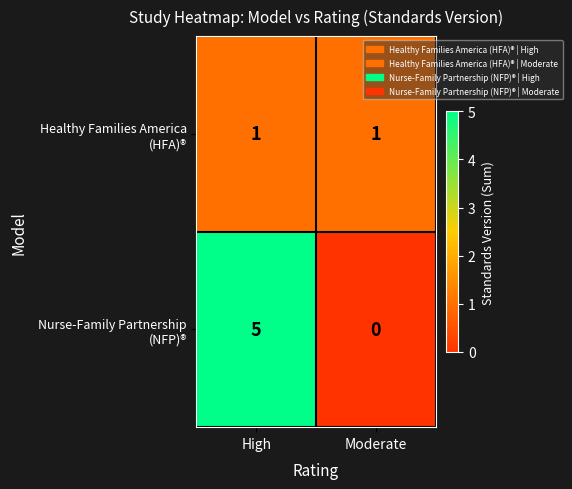

What is the spread (max minus min) of values at High?

4